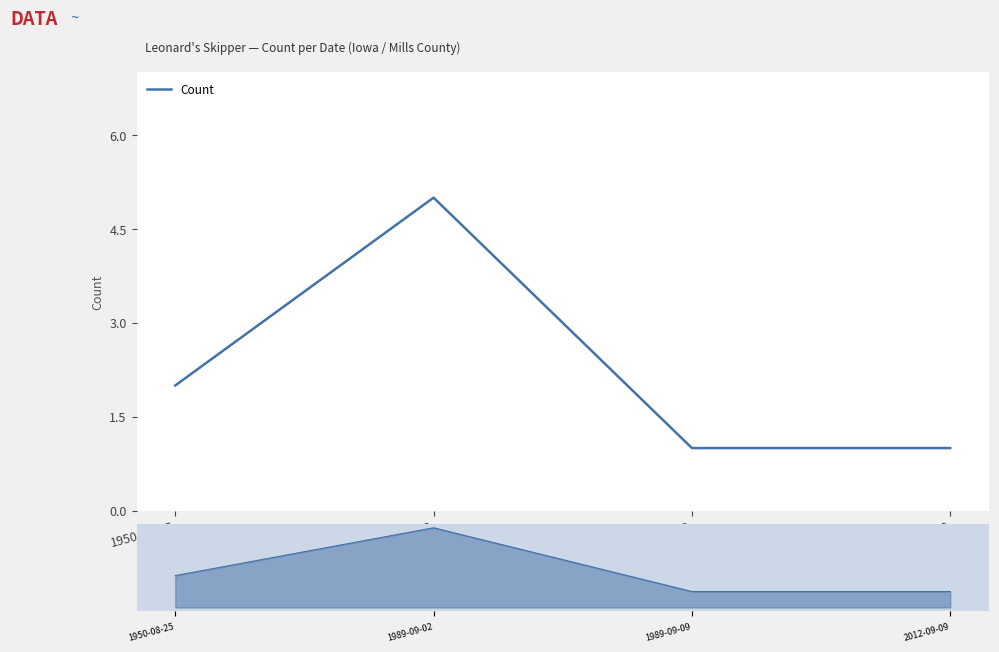

Which label corresponds to the smallest value in the chart?

1989-09-09